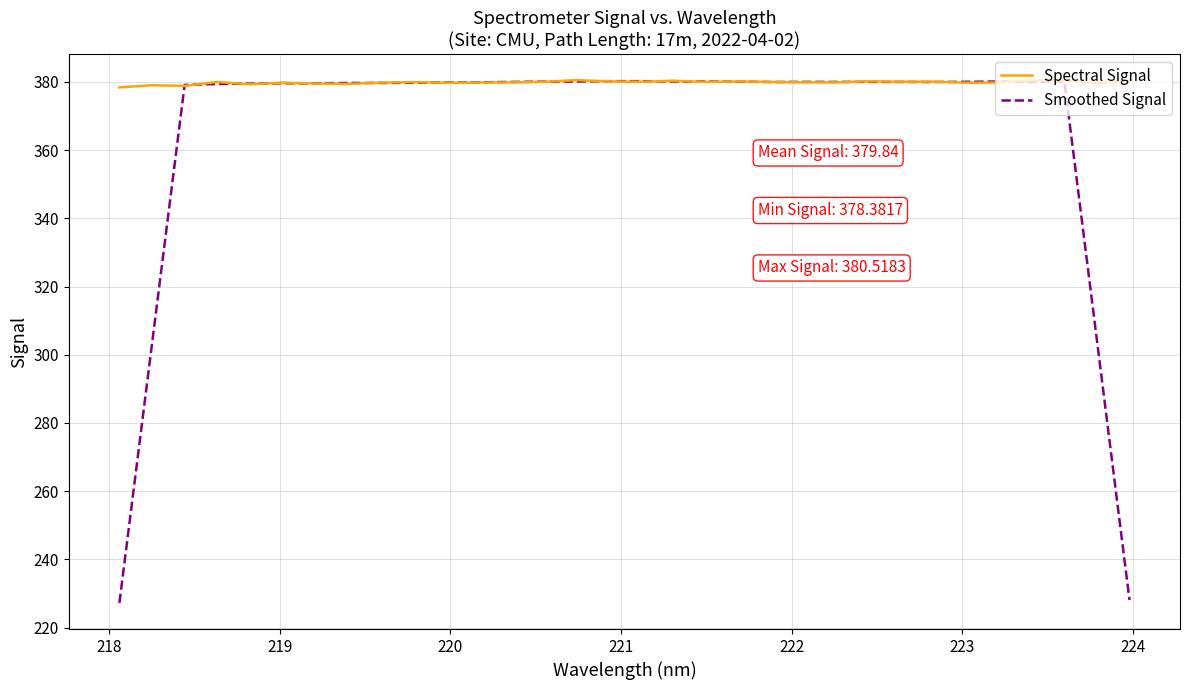

How many series are shown in this chart?

2